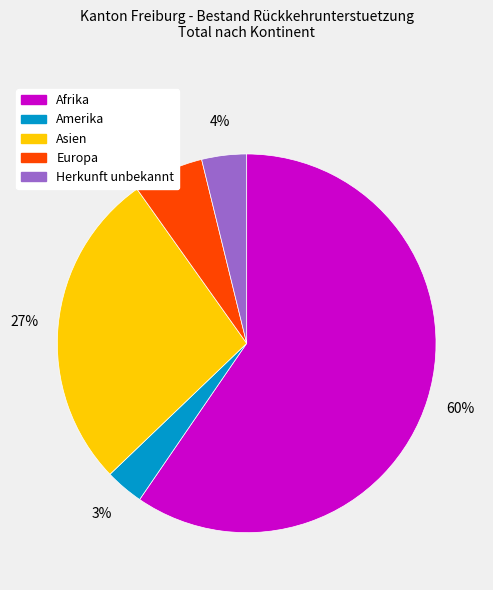

How many segments does this pie chart have?

5